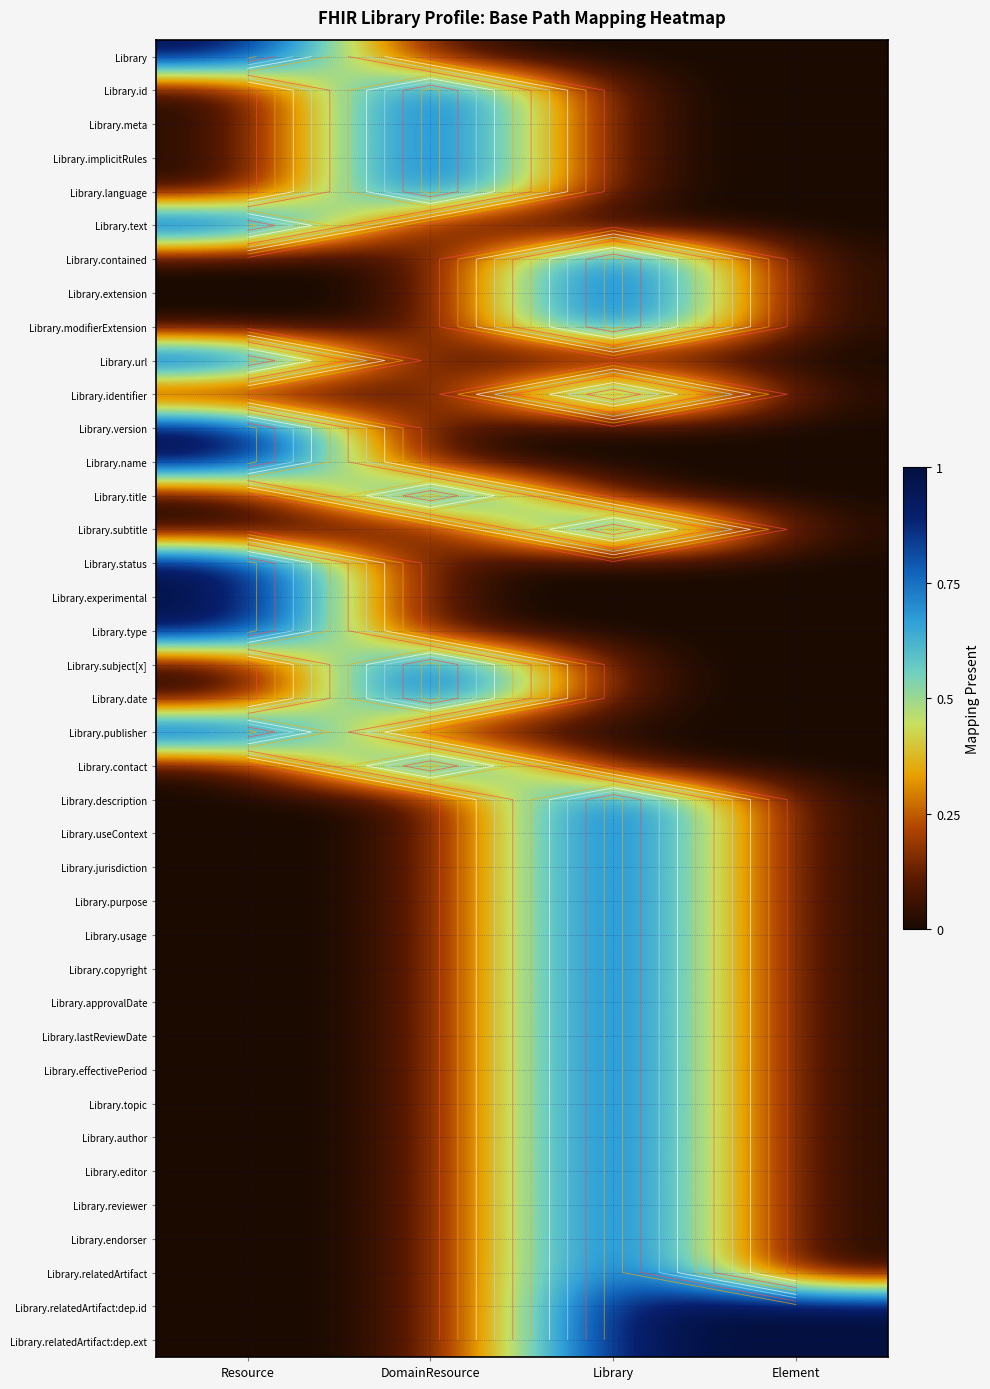

What is the difference between the highest and lowest values at Element?

1